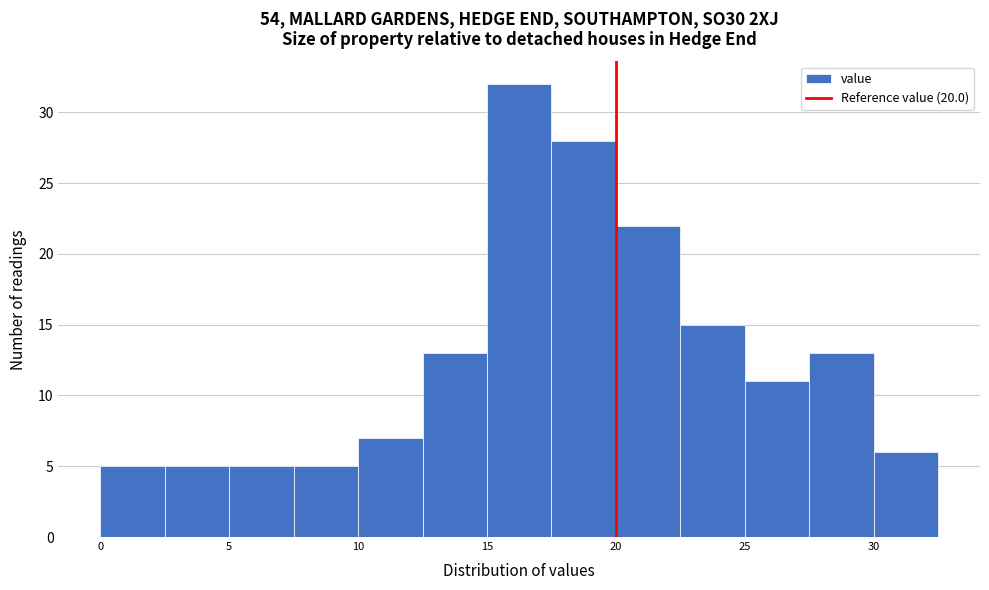

Reading left to right, transcribe this chart: for each bar, give the range it covers on the x-axis and its height. The values are not printed on the chart, so give them approximately, as read against the axis.

0.0 to 2.5: 5
2.5 to 5.0: 5
5.0 to 7.5: 5
7.5 to 10.0: 5
10.0 to 12.5: 7
12.5 to 15.0: 13
15.0 to 17.5: 32
17.5 to 20.0: 28
20.0 to 22.5: 22
22.5 to 25.0: 15
25.0 to 27.5: 11
27.5 to 30.0: 13
30.0 to 32.5: 6